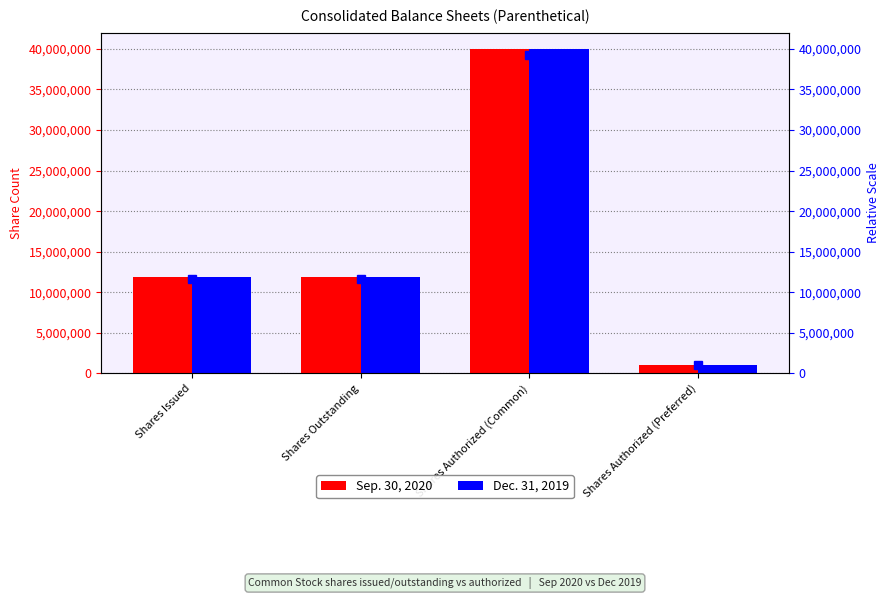

What is the difference between the highest and lowest values at Shares Issued?

100867